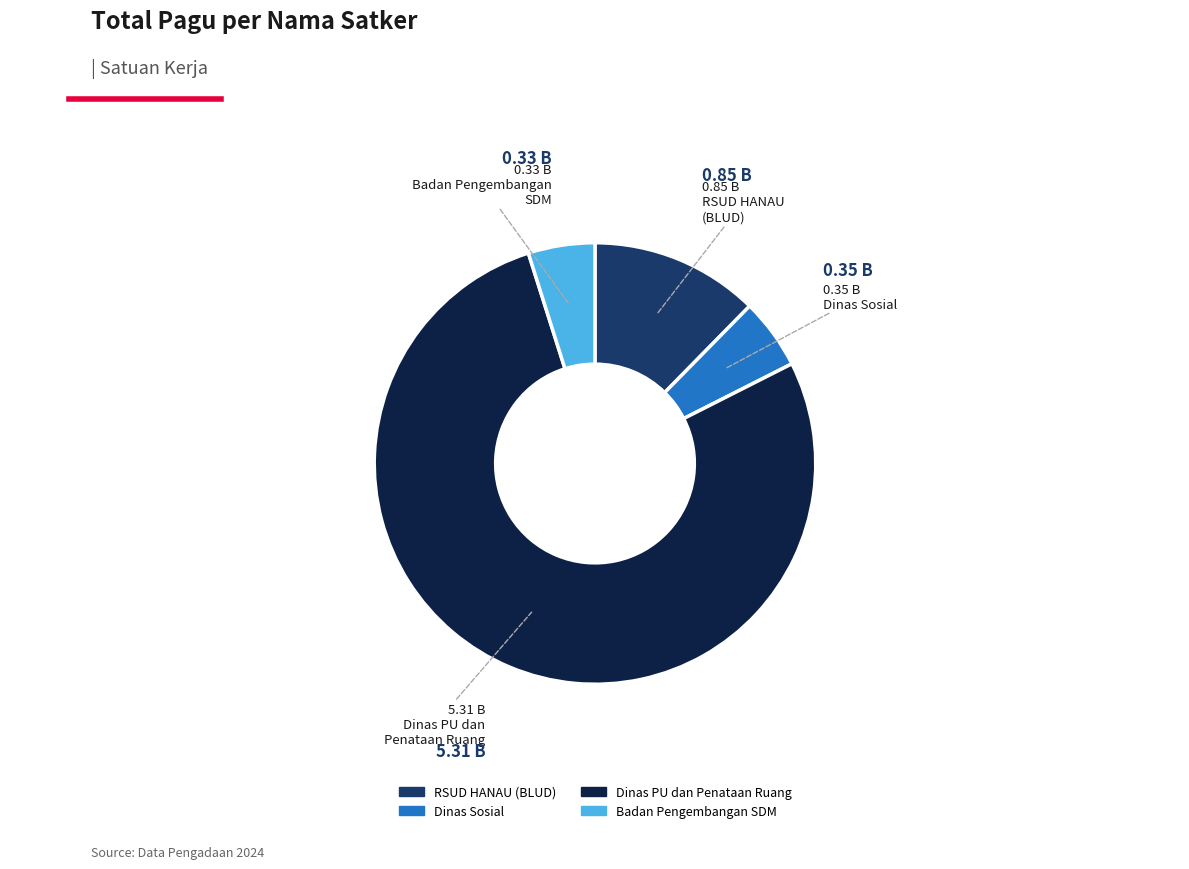

Is there any slice that represents more than half of the pie?

Yes